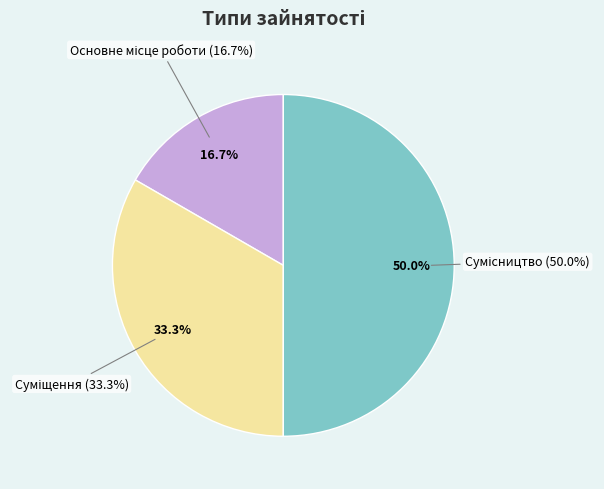

To the nearest percent, what percentage of the pie is Основне місце роботи?

17%